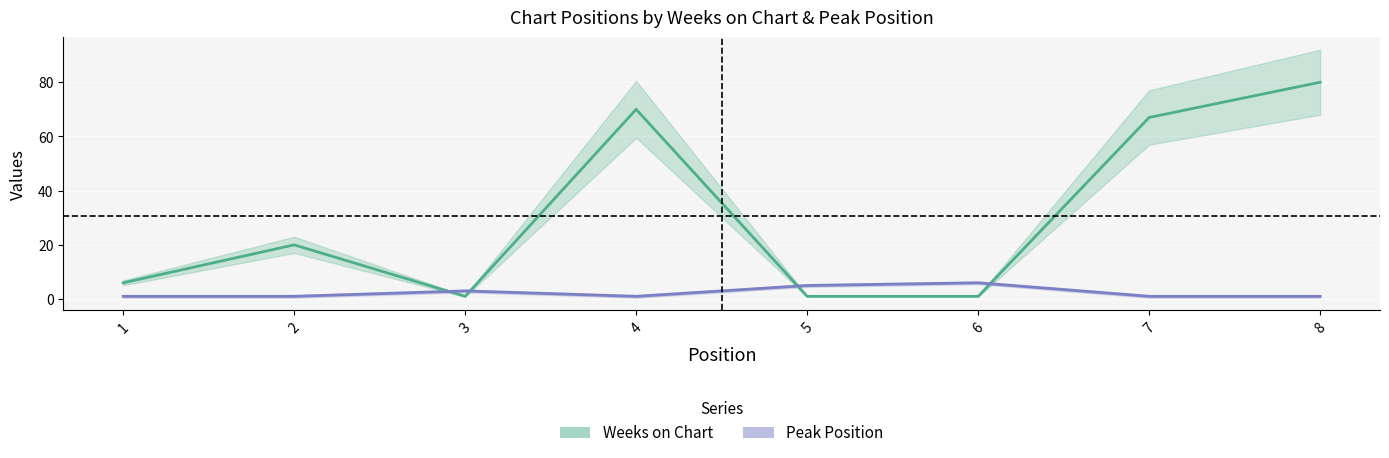

Is this an area chart (filled region under the line)?

No